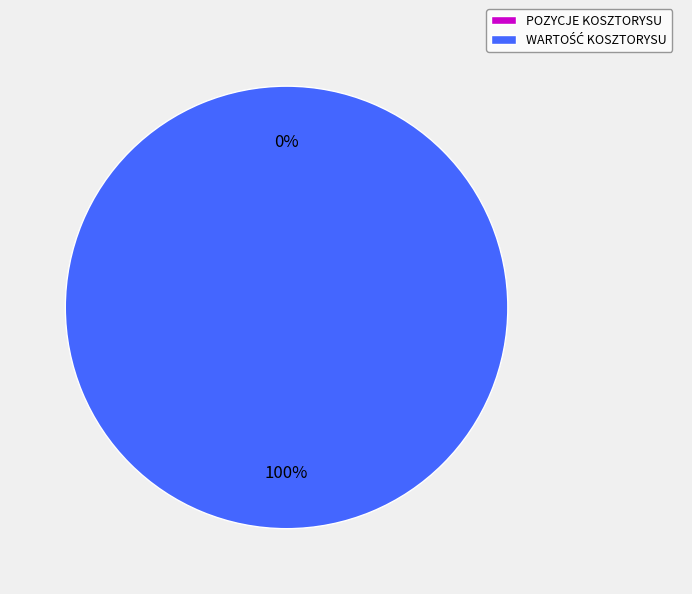

Rank the categories by value from lowest to highest.

POZYCJE KOSZTORYSU, WARTOŚĆ KOSZTORYSU